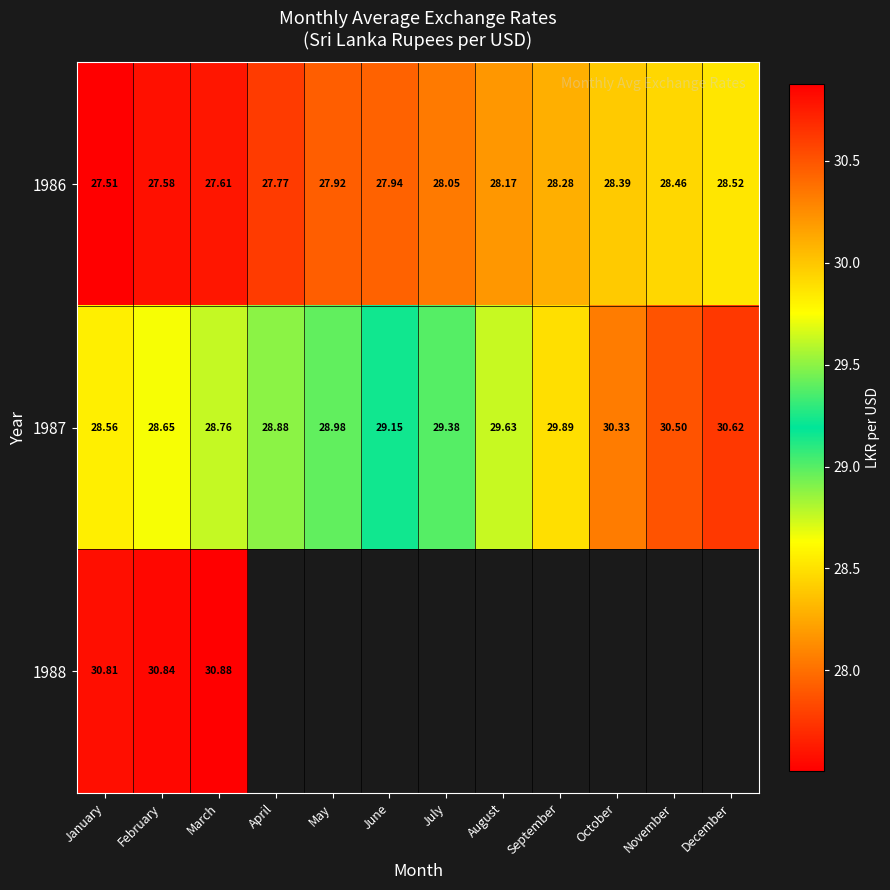

At which category is the sum across all series the highest?

March